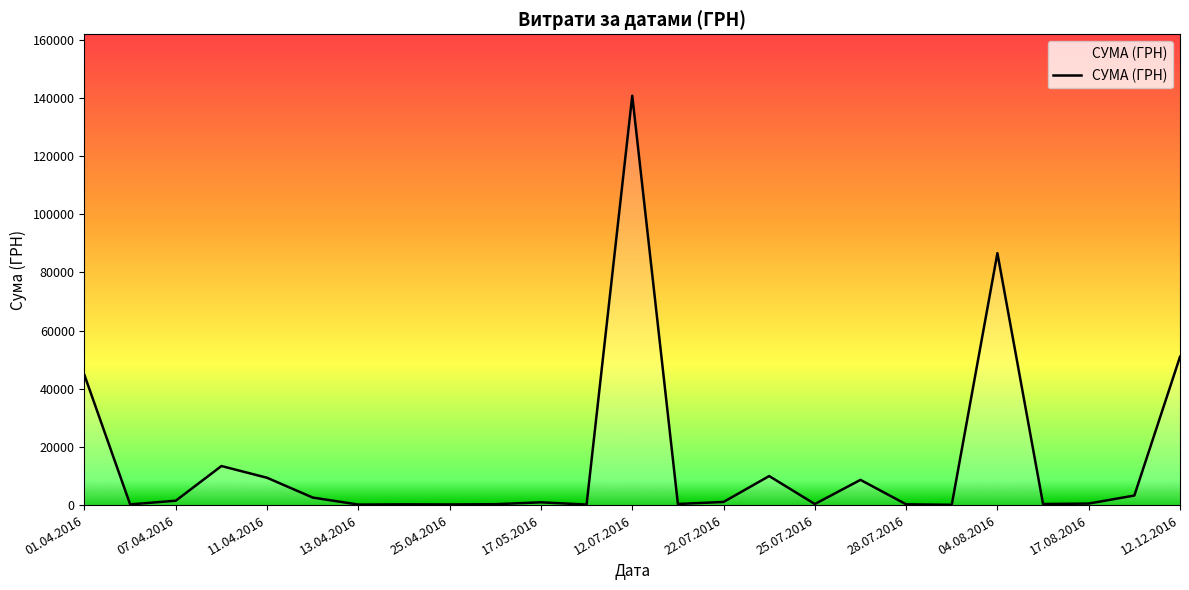

What is the maximum value shown in the chart?

140706.2